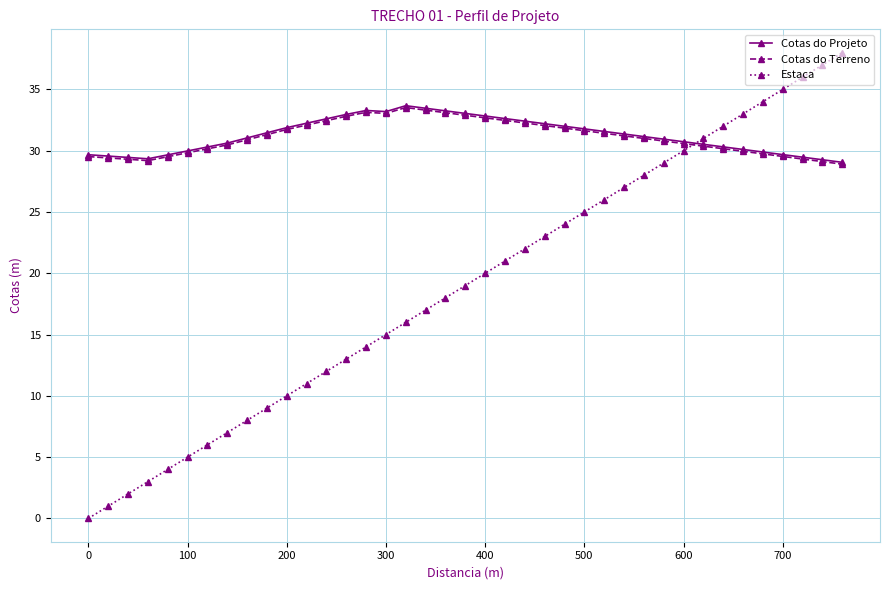

What is the minimum value for Cotas do Terreno?

28.9